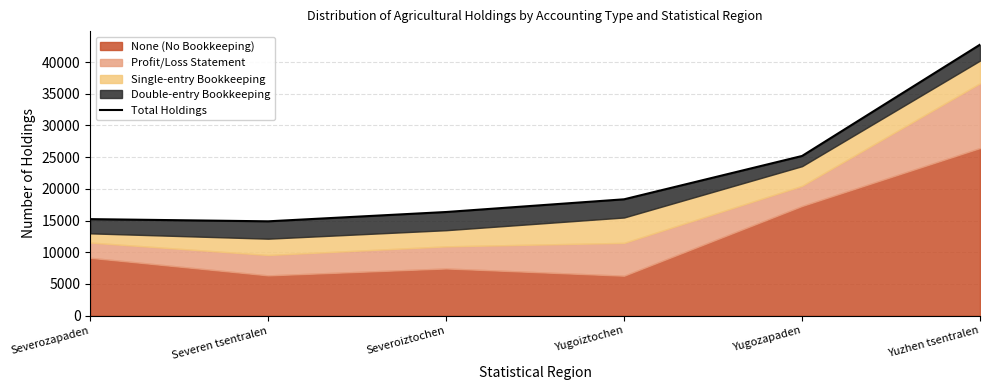

How many values are below 18355?

3